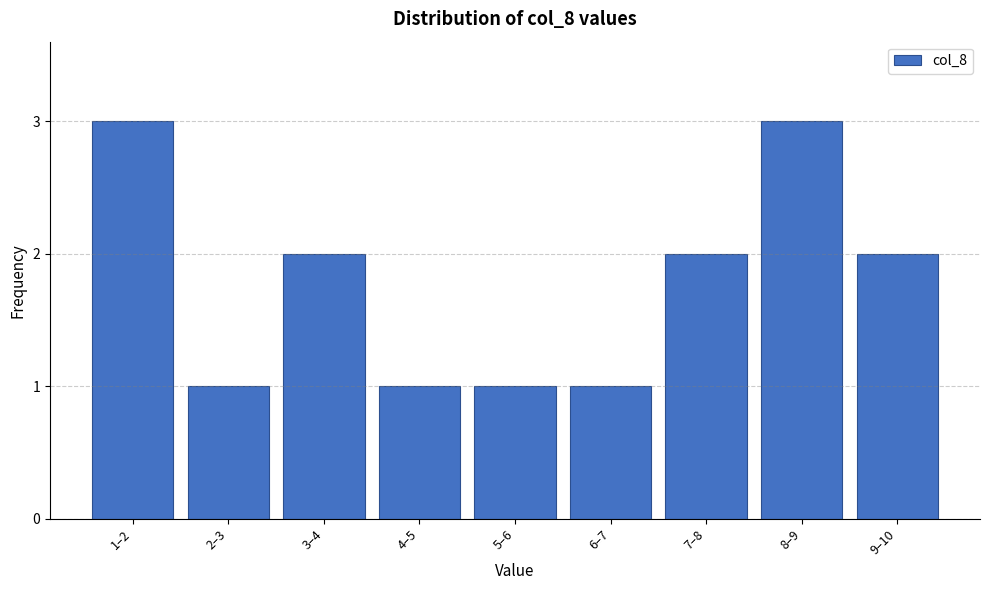

Reading left to right, what are all the values shown in this chart?

1–2=3	2–3=1	3–4=2	4–5=1	5–6=1	6–7=1	7–8=2	8–9=3	9–10=2